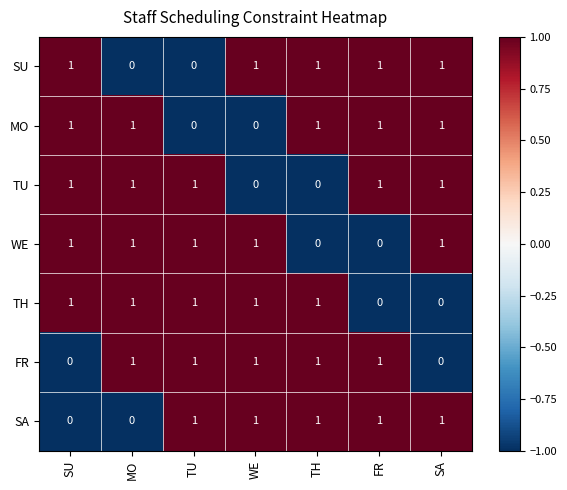

Is the value of SA at TH greater than the value of TH at FR?

Yes